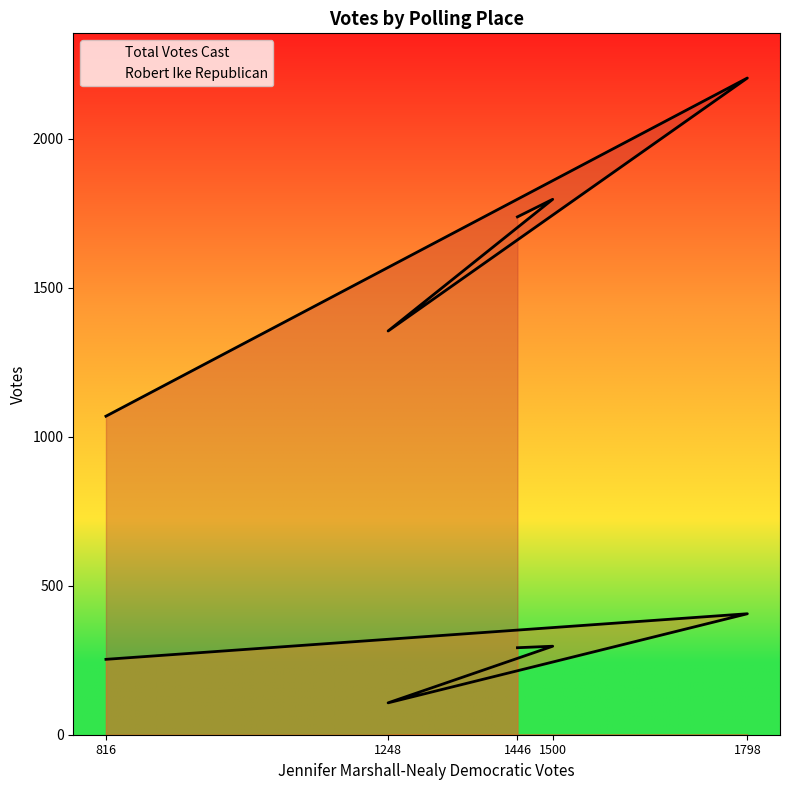

What is the average value of the Robert Ike Republican series?

271